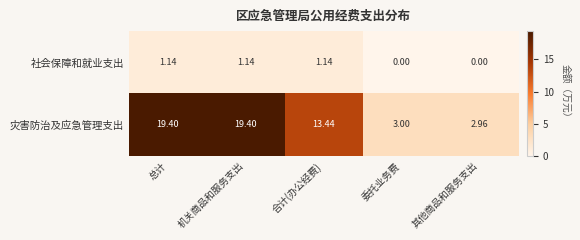

At which label does 灾害防治及应急管理支出 first exceed 13?

总计